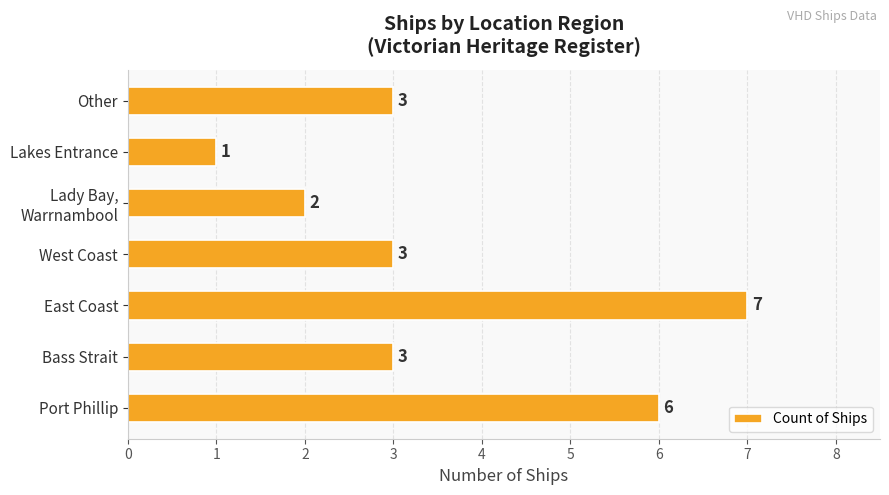

What is the sum of all values?

25